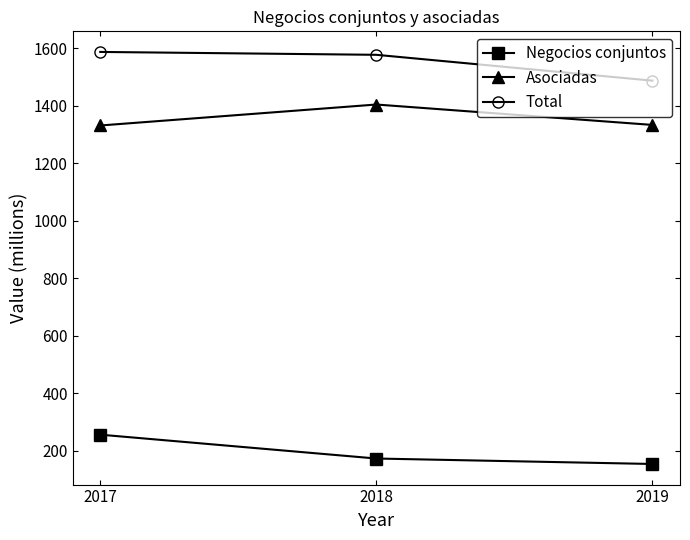

The value of Asociadas at 2019 is 1334. True or false?

True